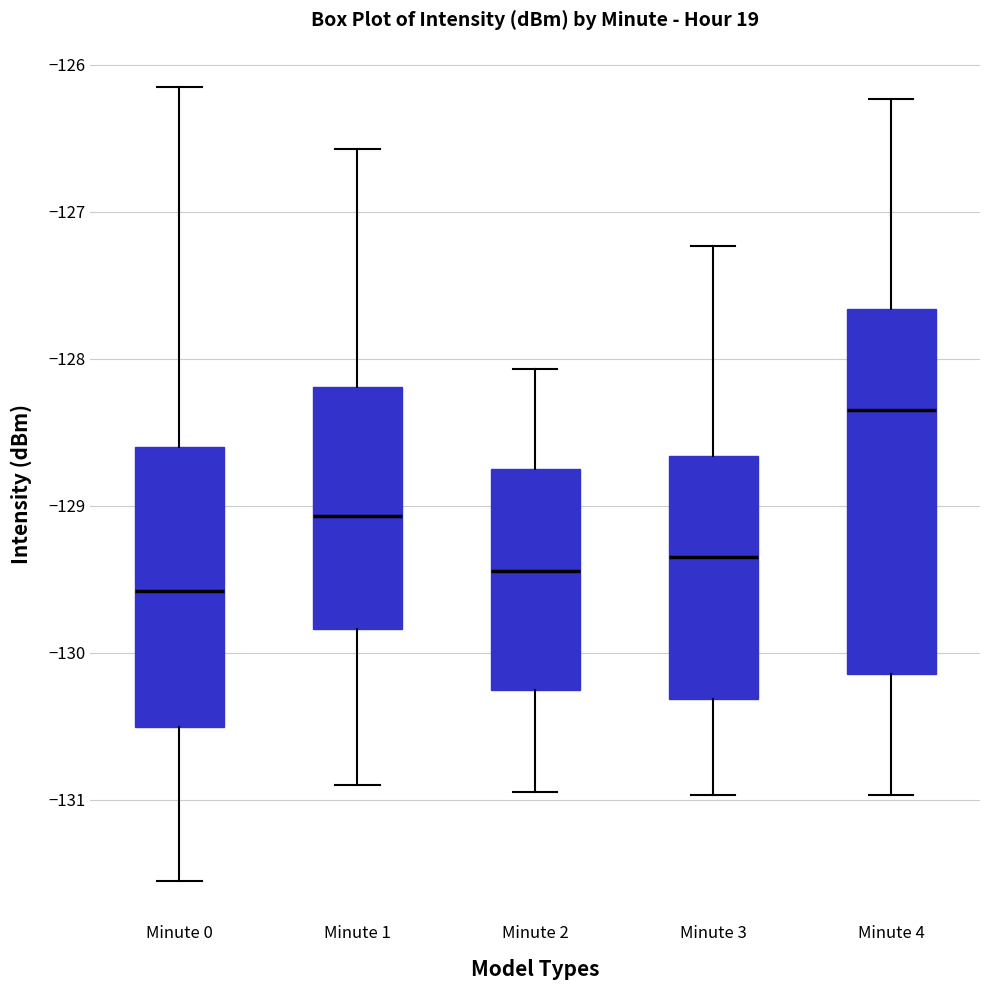

Which box is the tallest, from its lower edge to its upper edge?

Minute 4